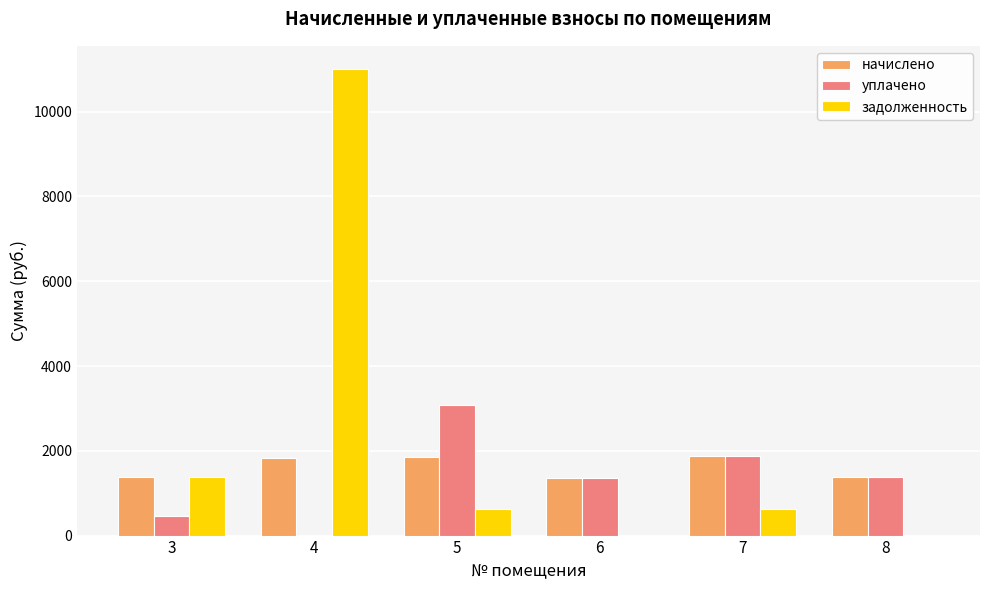

Which label corresponds to the largest value in the chart?

4